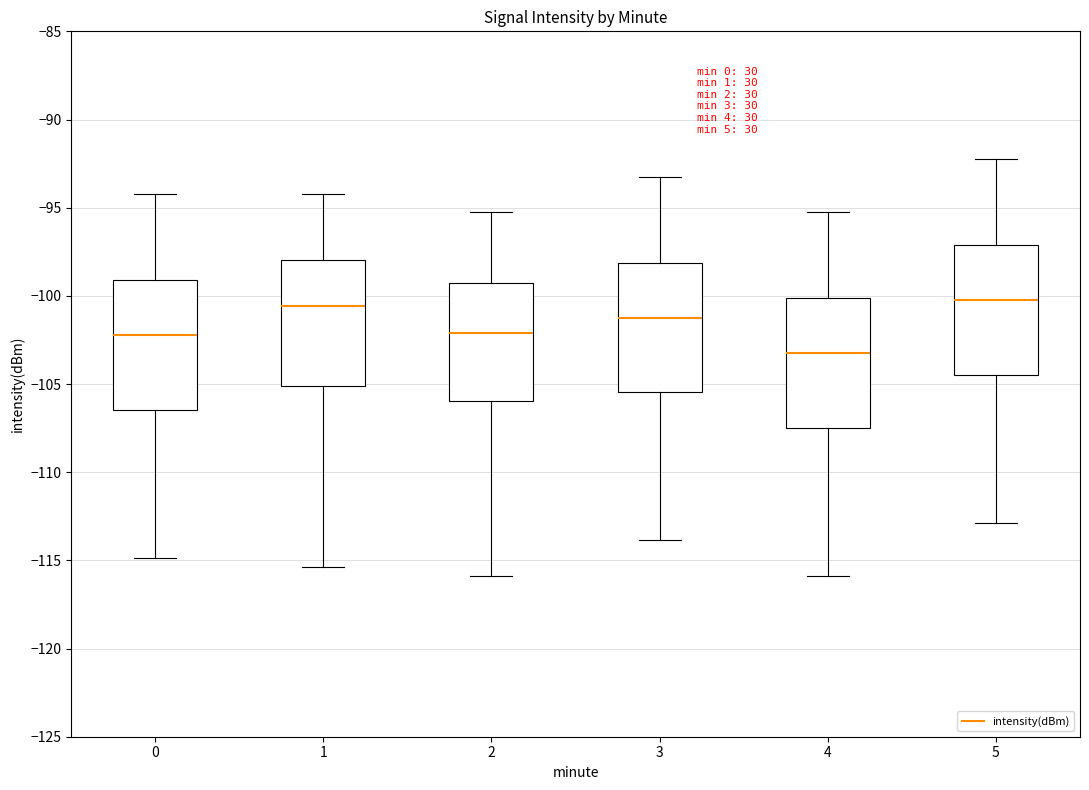

Where does the median line of the box at x = 3 sit on the y-axis? The values are not printed on the chart, so give them approximately, as read against the axis.

-101.0